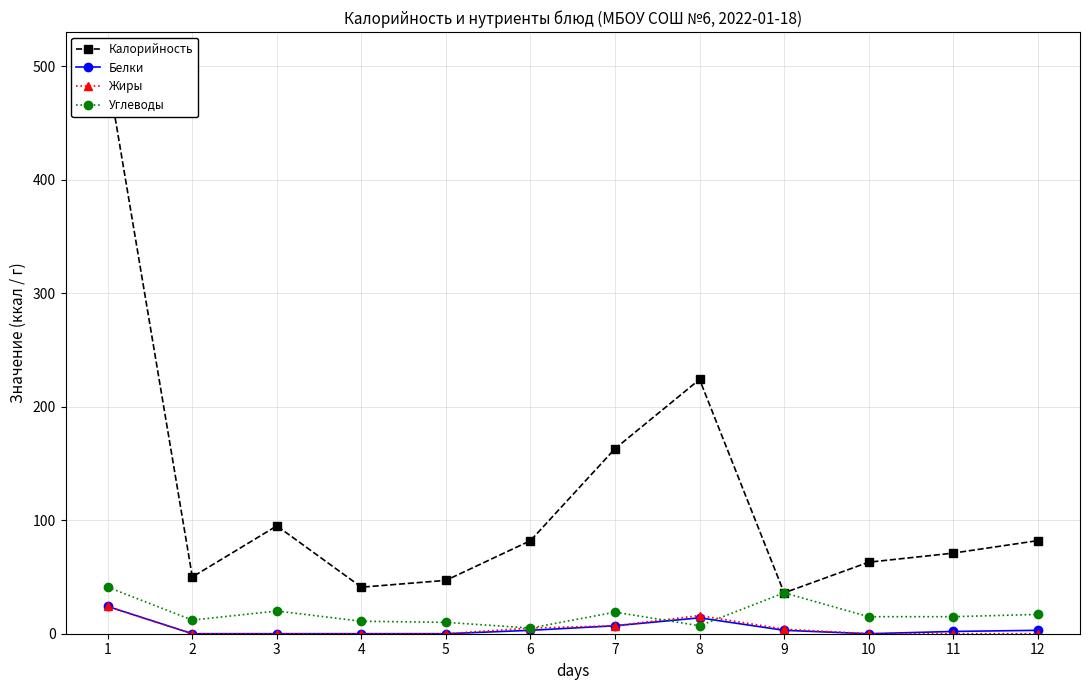

How many lines are shown in the chart?

4